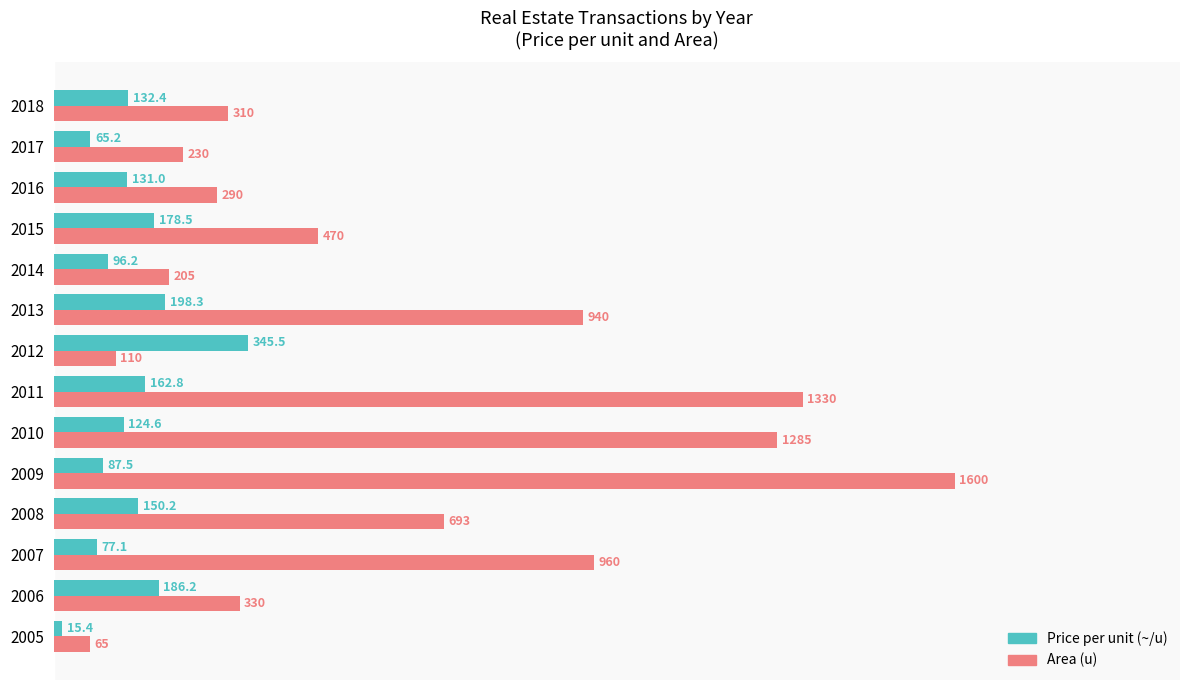

Rank the series by their maximum value, from lowest to highest.

Price per unit (~/u), Area (u)